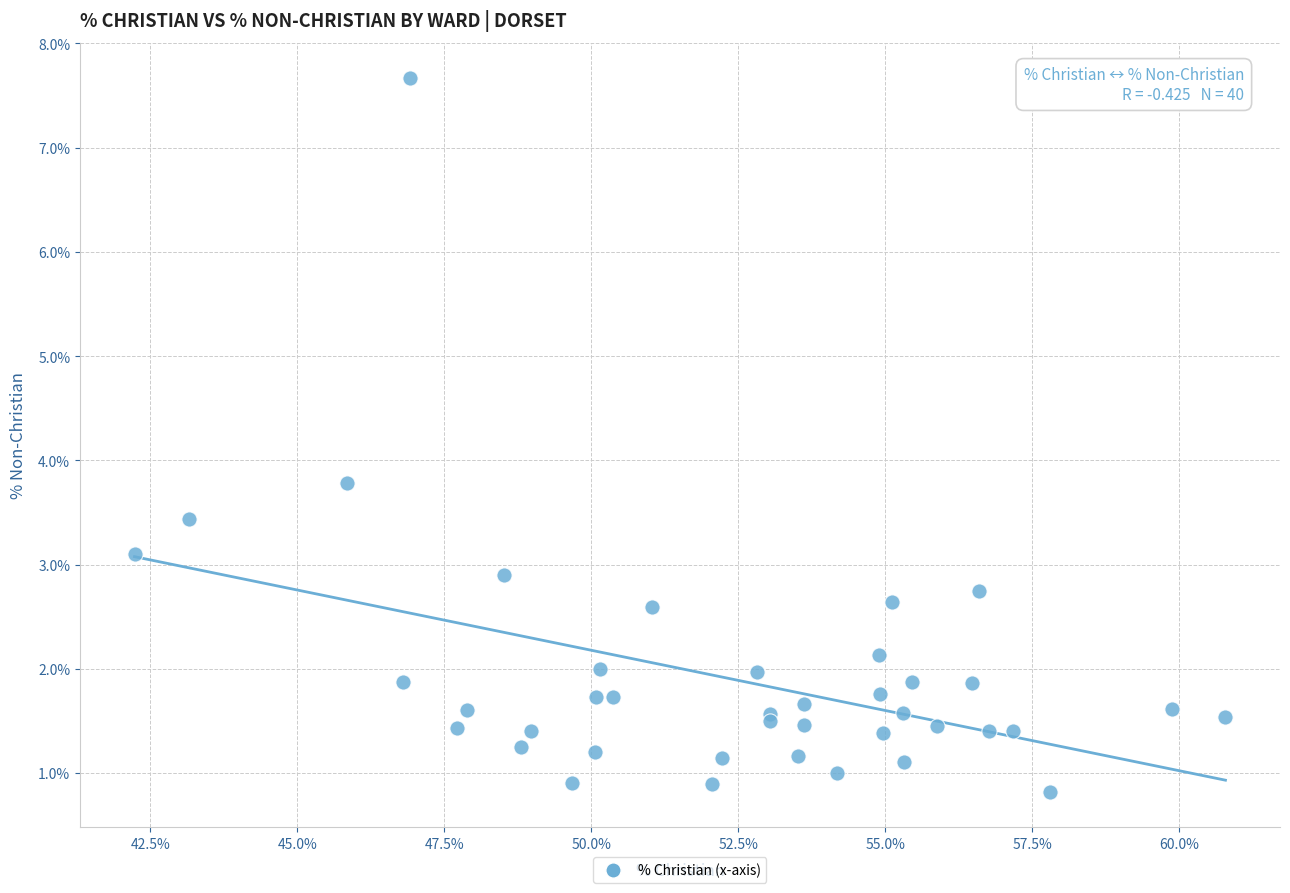

What Y value in the scatter plot is closest to 4?

3.8